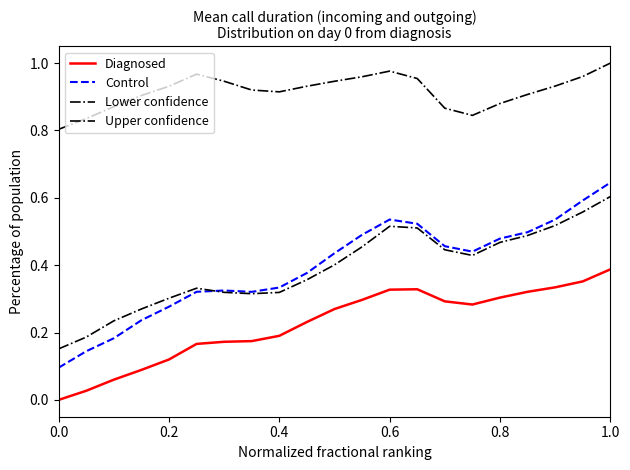

How many lines are shown in the chart?

4